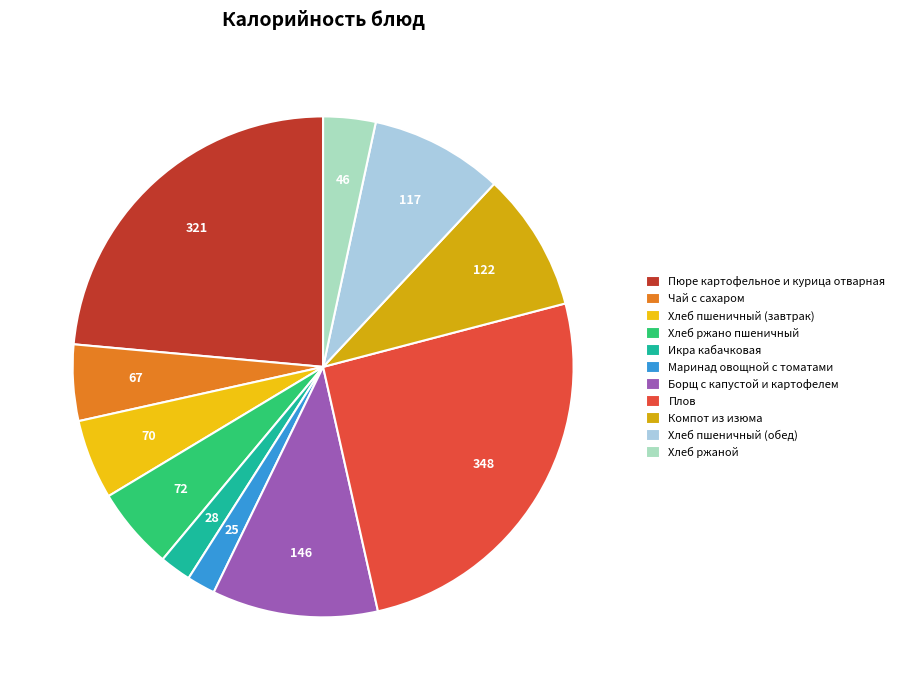

The Икра кабачковая slice represents 2% of the pie. True or false?

True